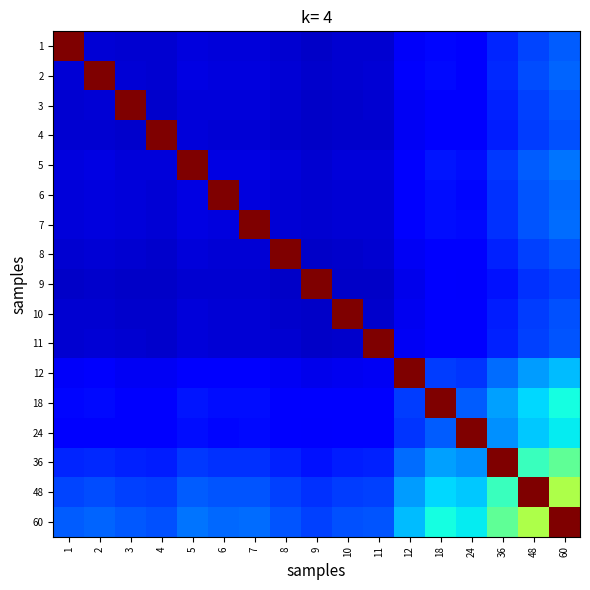

Which series has the largest range (max minus min)?

9